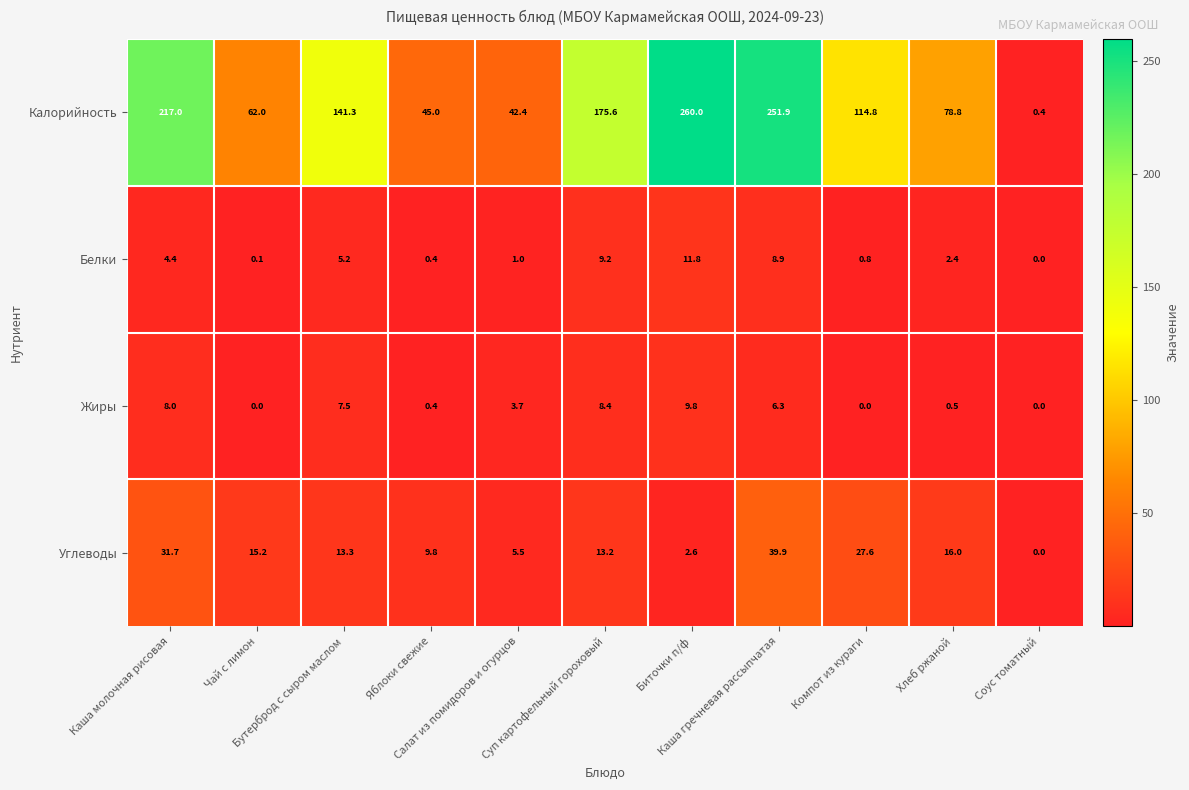

Count the number of data series in this chart.

4